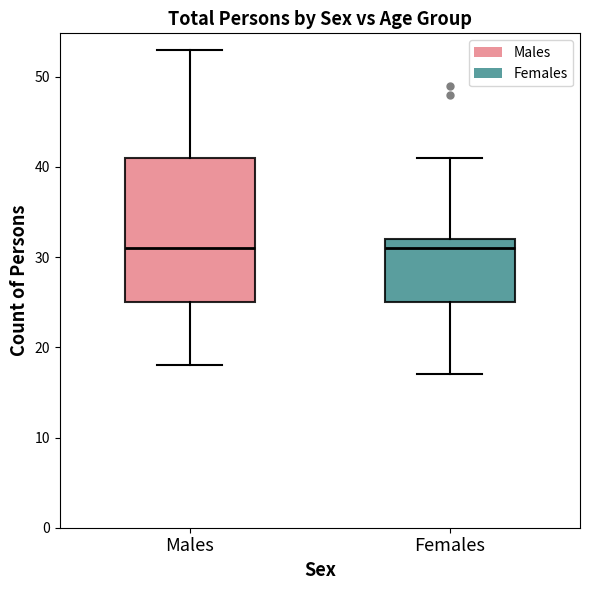

Which box is the tallest, from its lower edge to its upper edge?

Males